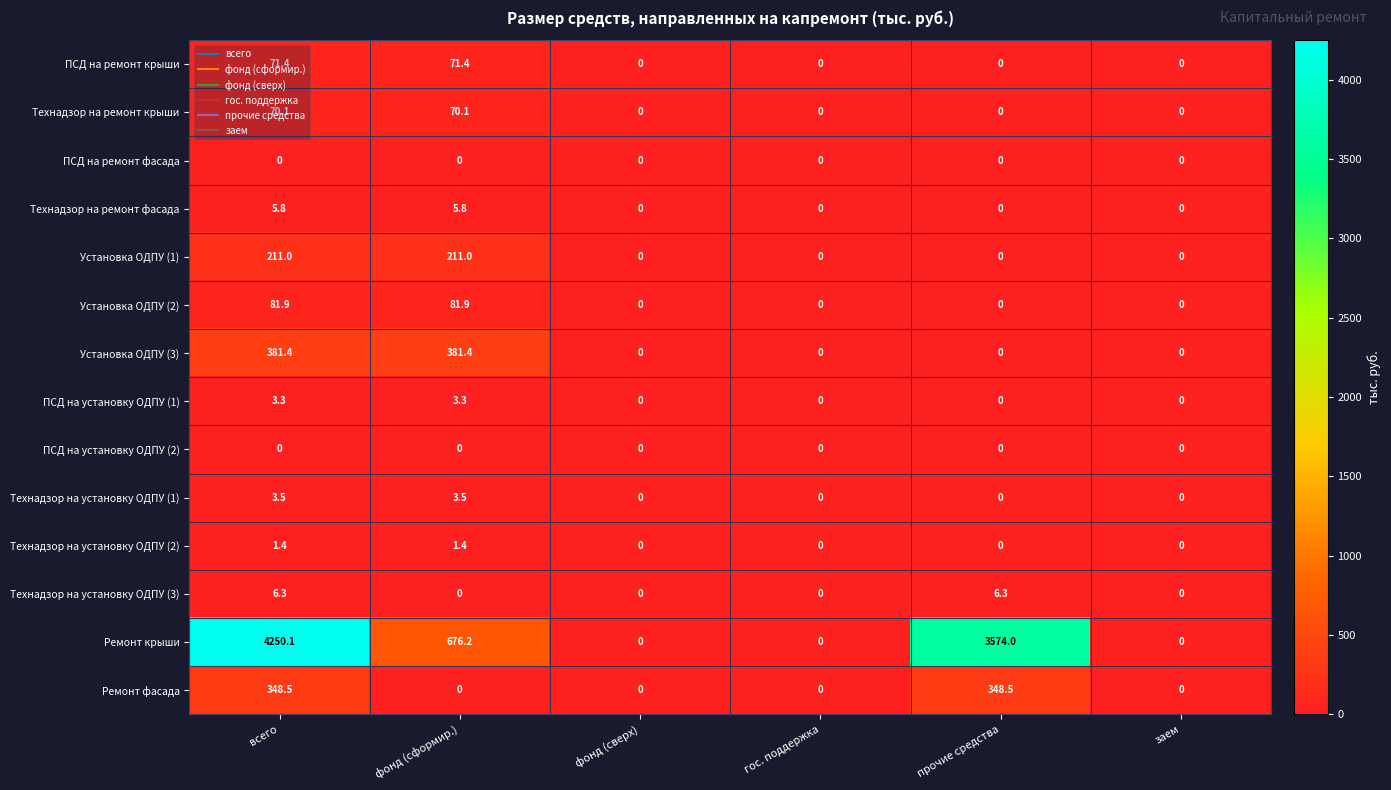

The Ремонт крыши series shows 0.0 at заем. True or false?

True